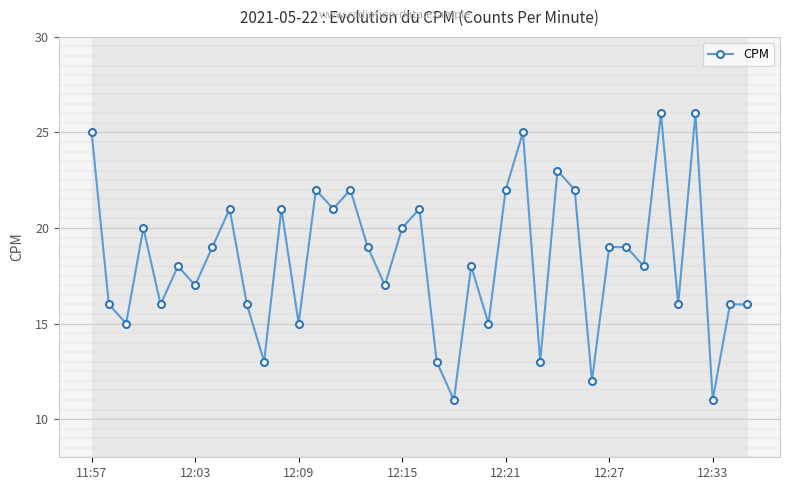

The CPM series shows 3 at 12:33. True or false?

False